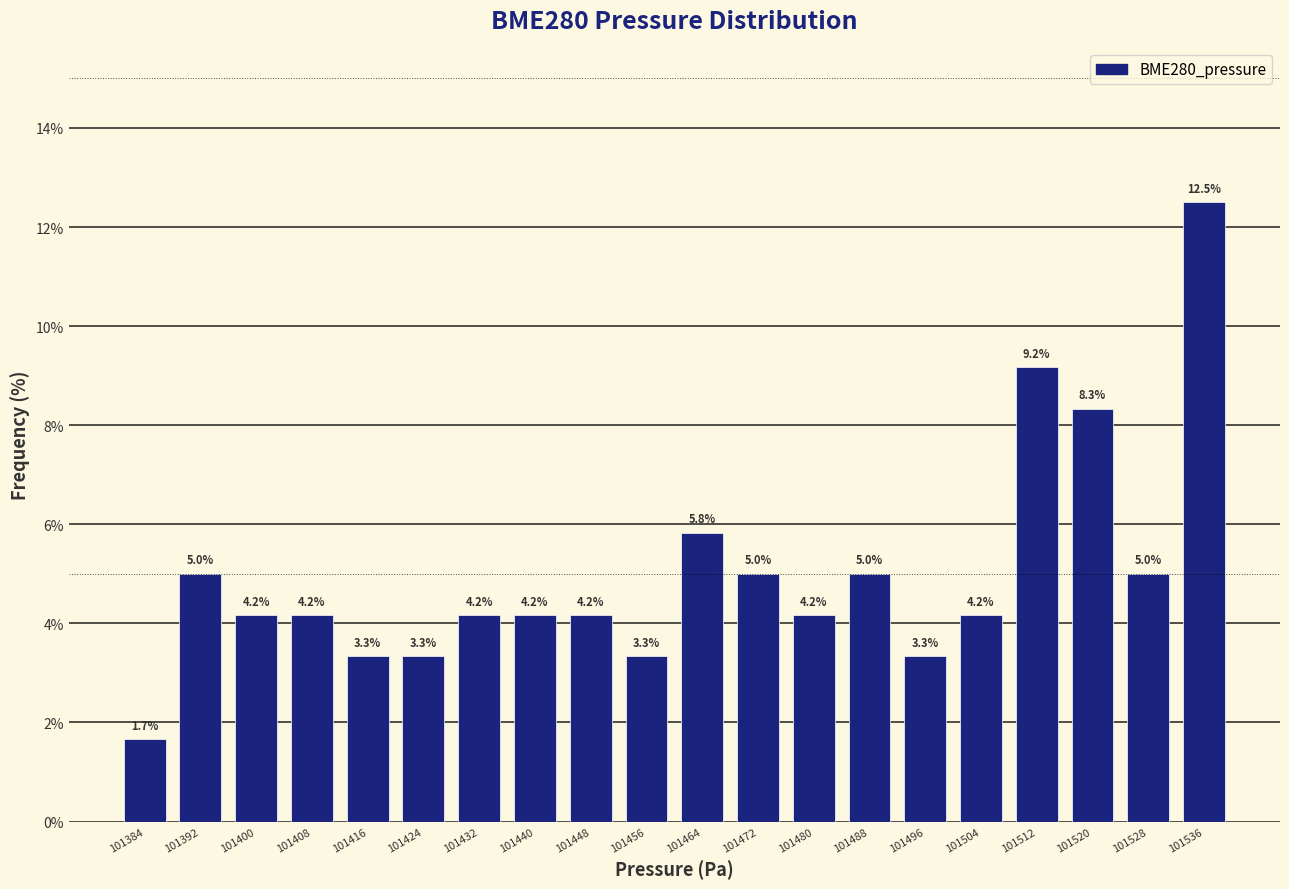

How tall is the bar that spans 101388 to 101396 on the x-axis?

5.0